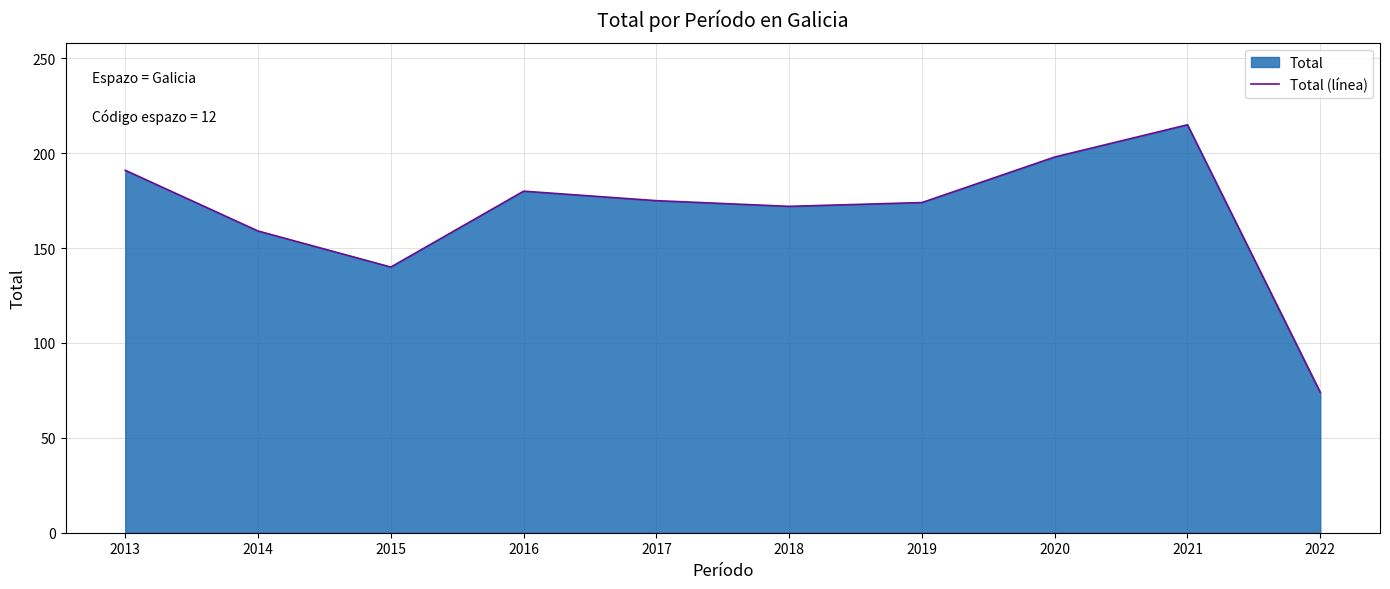

What is the smallest value displayed?

74